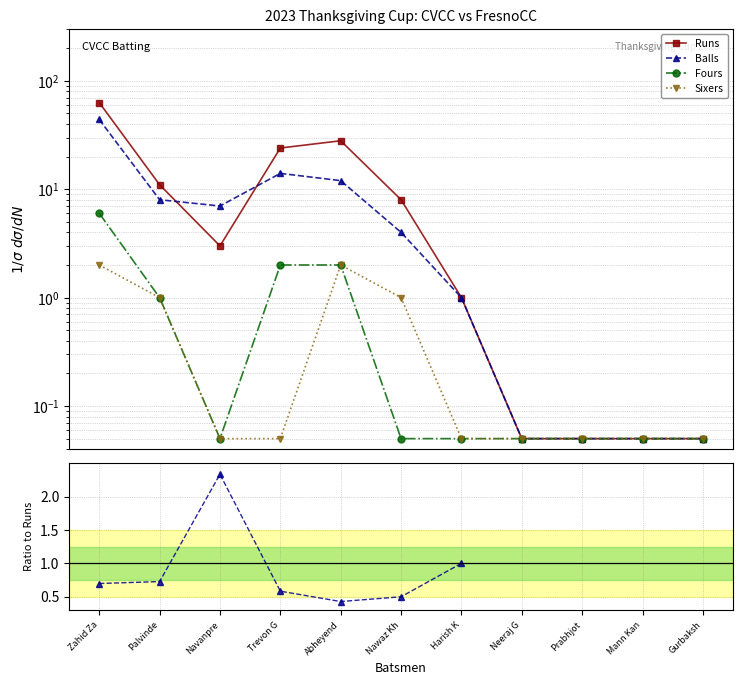

Does the chart have visible grid lines?

Yes